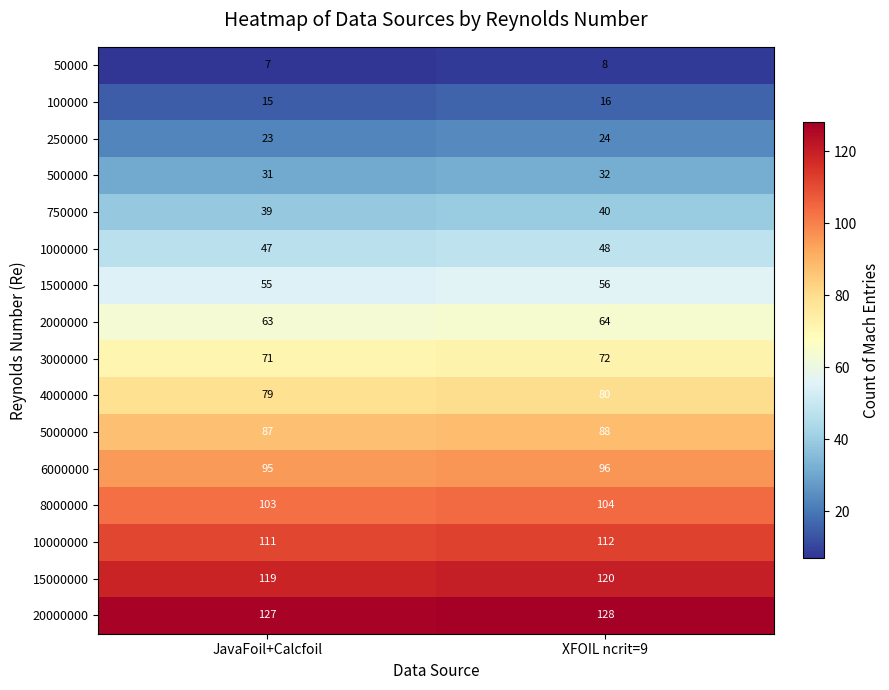

Is it true that 8000000 equals 179 at JavaFoil+Calcfoil?

False